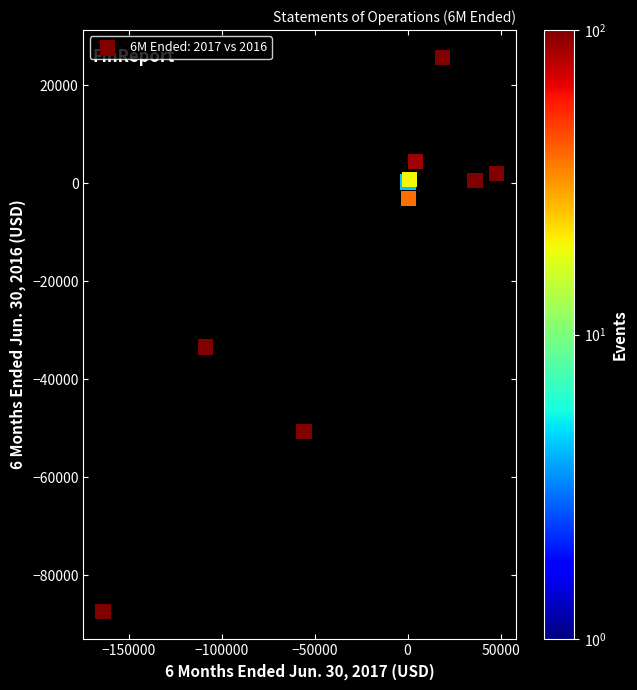

What Y value in the scatter plot is closest to -30917?

-33453